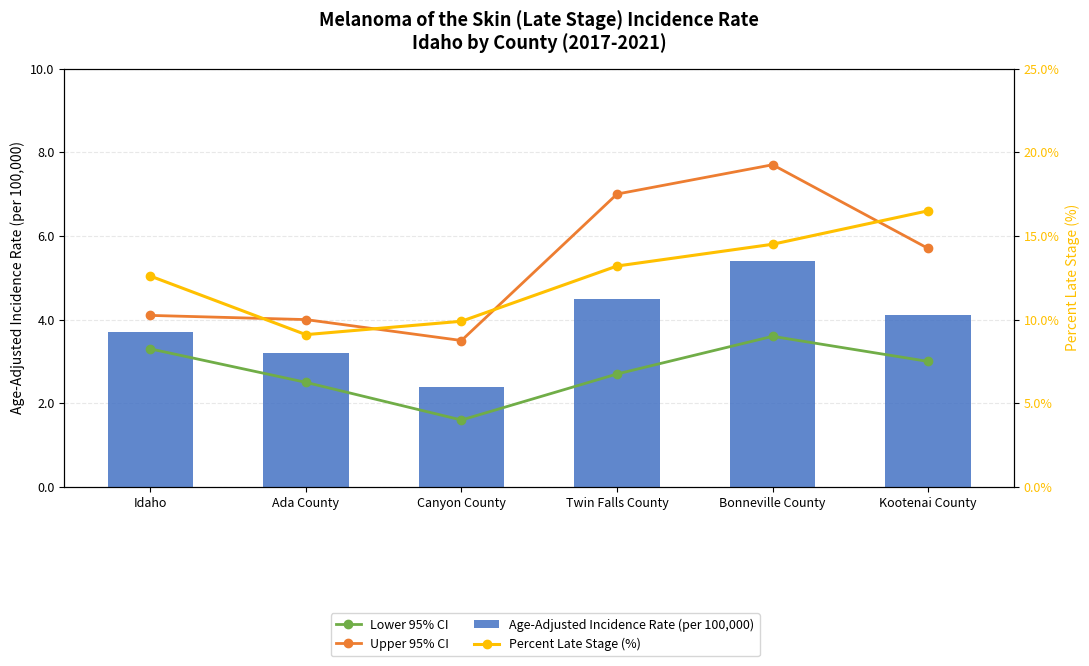

Is it true that Age-Adjusted Incidence Rate (per 100,000) equals 3.2 at Ada County?

True